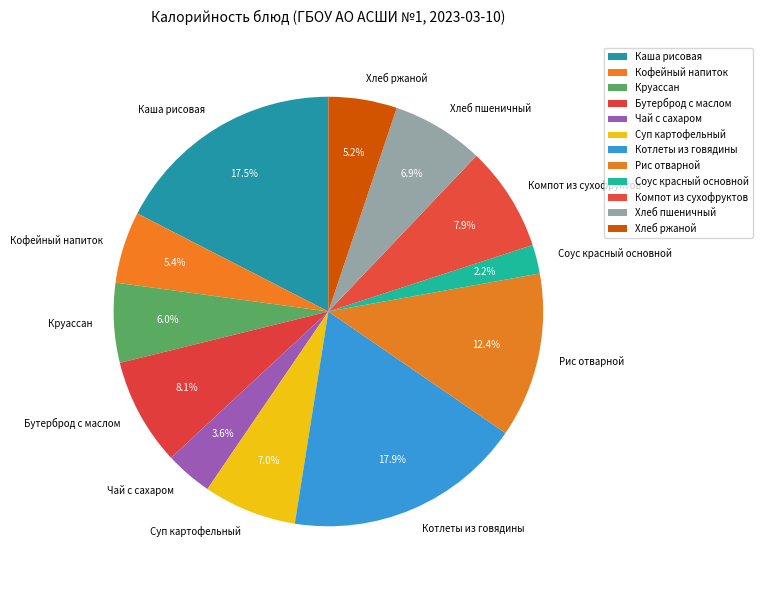

Do Круассан and Хлеб ржаной together represent more than half of the pie?

No